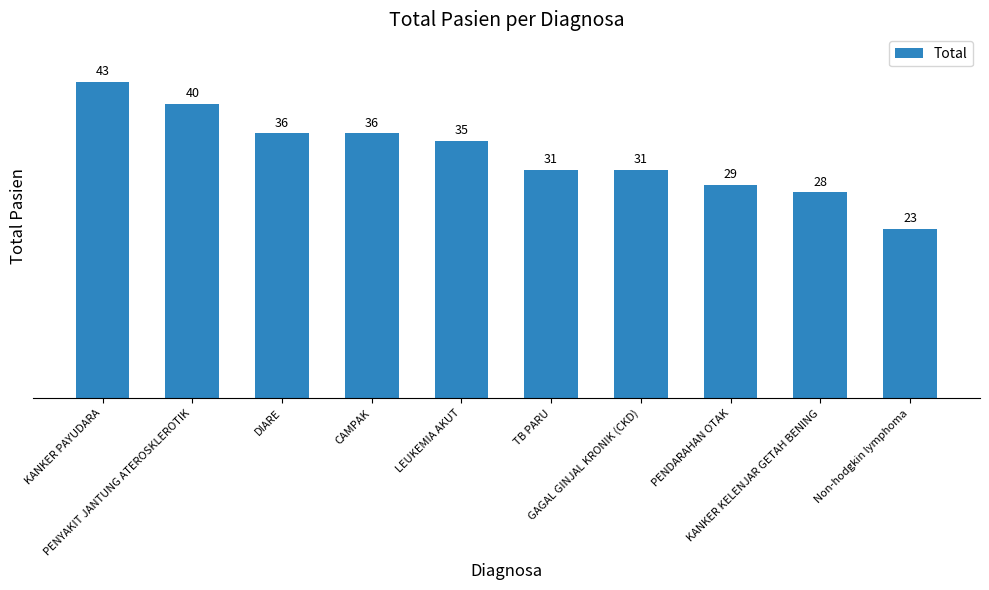

Reading left to right, what are all the values shown in this chart?

KANKER PAYUDARA=43	PENYAKIT JANTUNG ATEROSKLEROTIK=40	DIARE=36	CAMPAK=36	LEUKEMIA AKUT=35	TB PARU=31	GAGAL GINJAL KRONIK (CKD)=31	PENDARAHAN OTAK=29	KANKER KELENJAR GETAH BENING=28	Non-hodgkin lymphoma=23